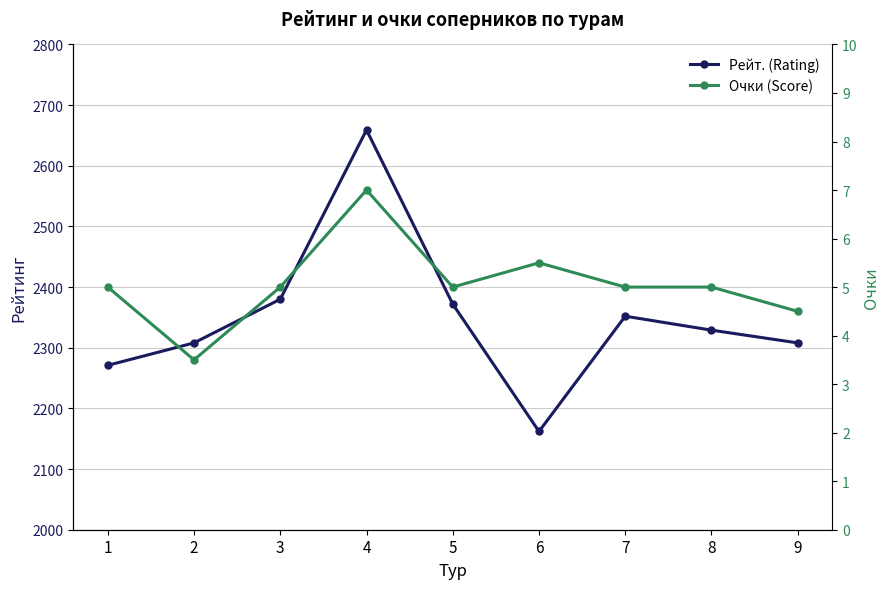

True or false: Очки (Score) has a value of 5.0 at 3.

True